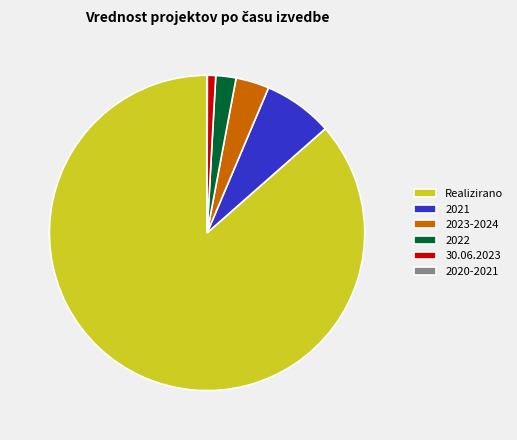

Do 2022 and 30.06.2023 together represent more than half of the pie?

No